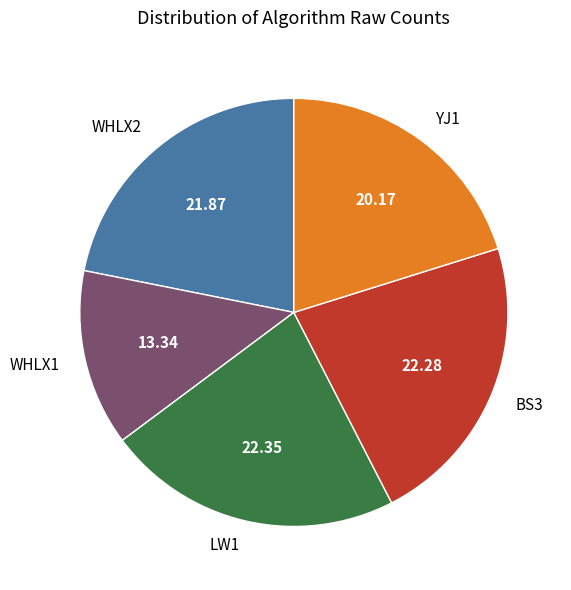

Approximately how many times larger is the value at WHLX2 compared to WHLX1?

1.6